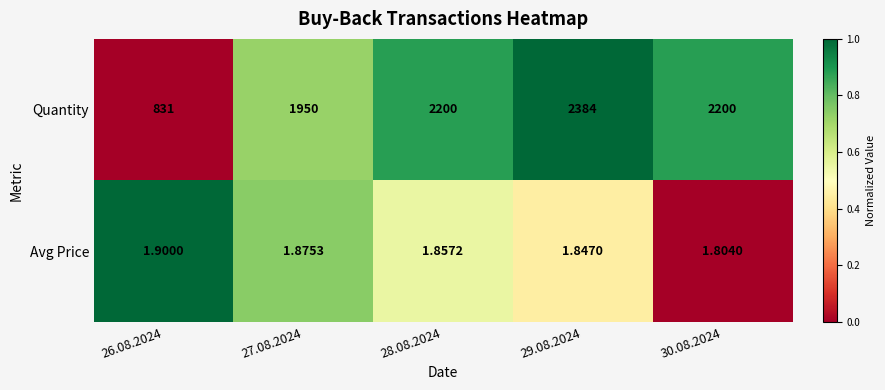

At 28.08.2024, list the series in order from smallest to largest.

Avg Price, Quantity